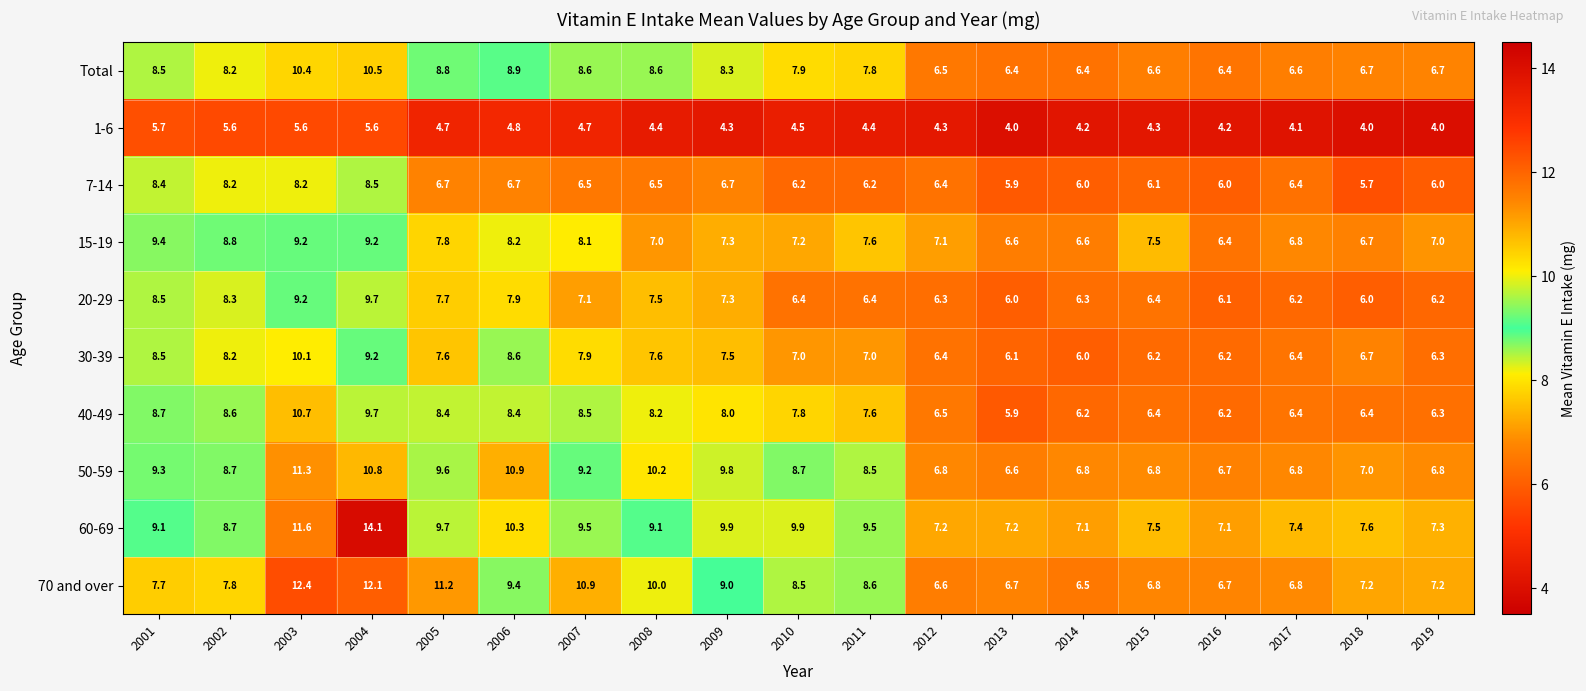

At how many categories does at least one series exceed 11?

3